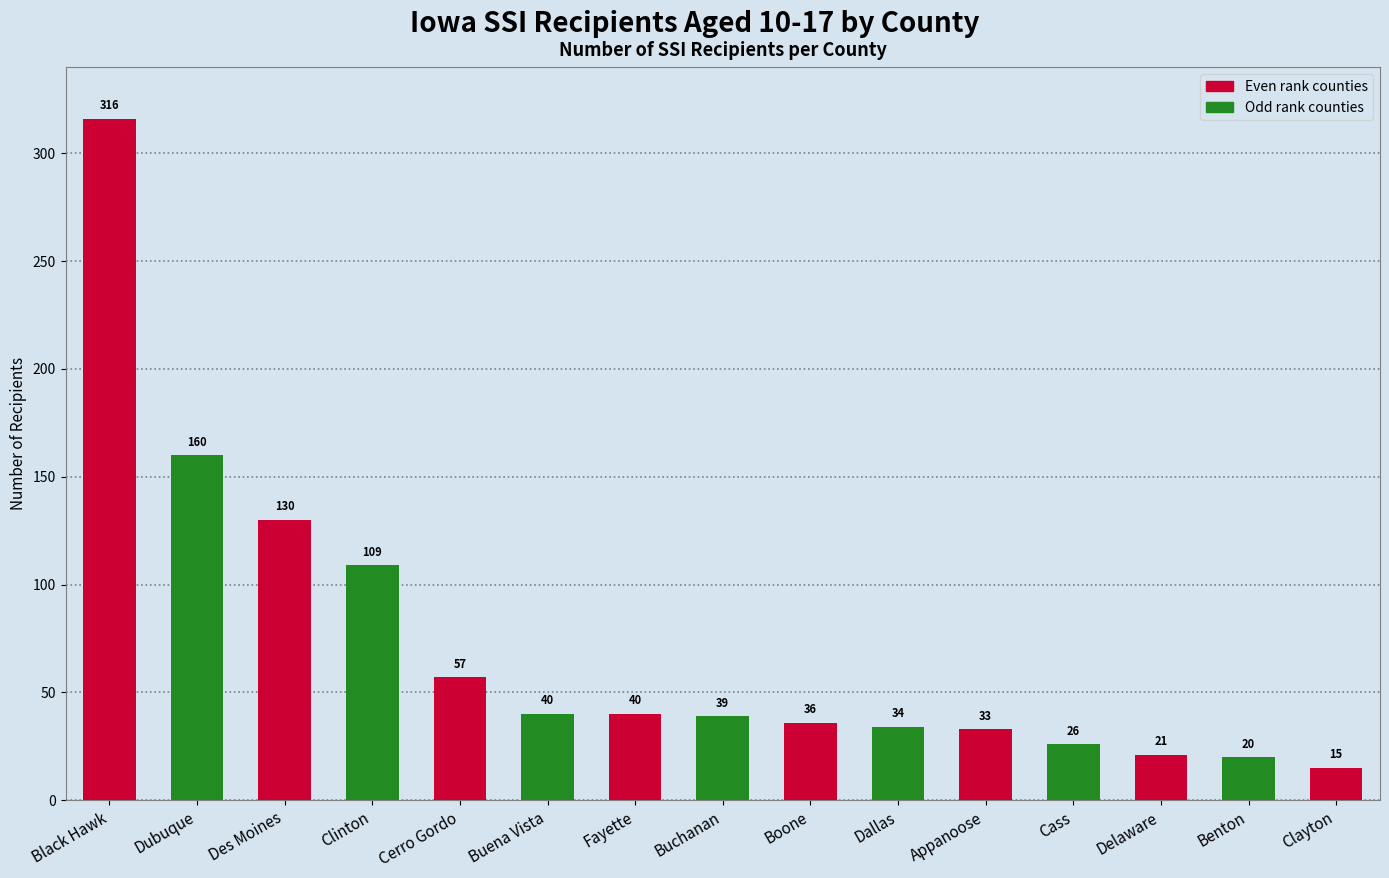

What is the minimum value shown in the chart?

15